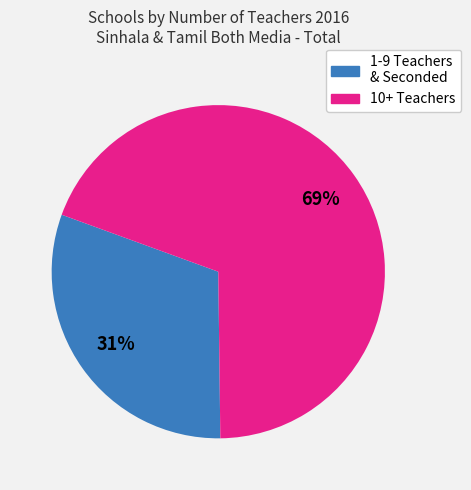

Does any single category account for the majority?

Yes